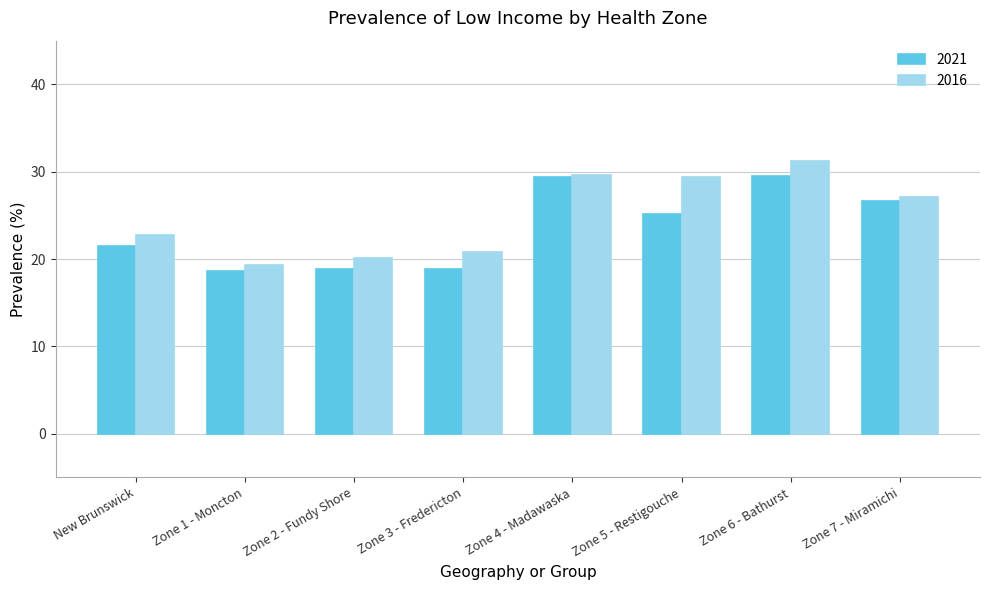

What is the sum of the 2021 values at Zone 5 - Restigouche and Zone 4 - Madawaska?

54.5